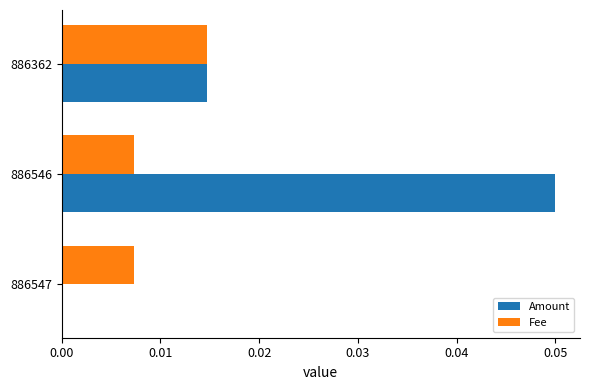

The value of Amount at 886546 is 0.0. True or false?

False